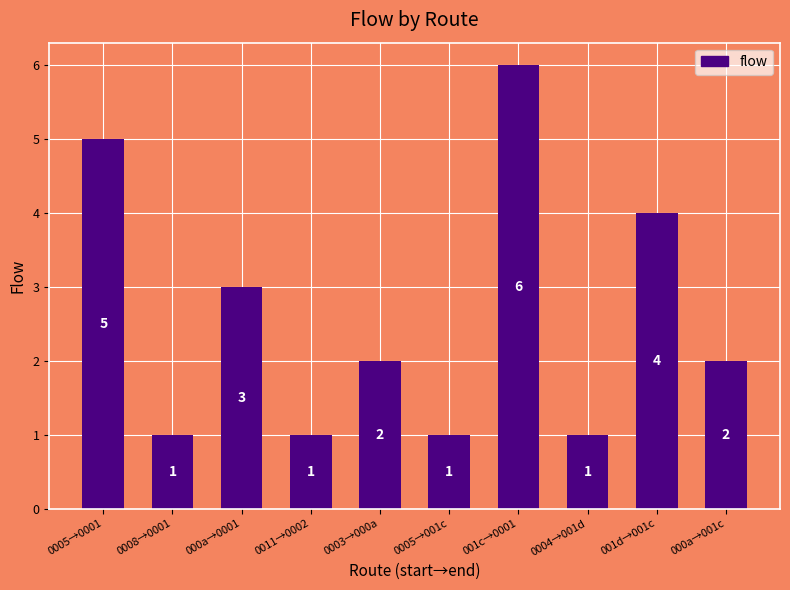

What is the label of the 9th bar from the right?

0008→0001